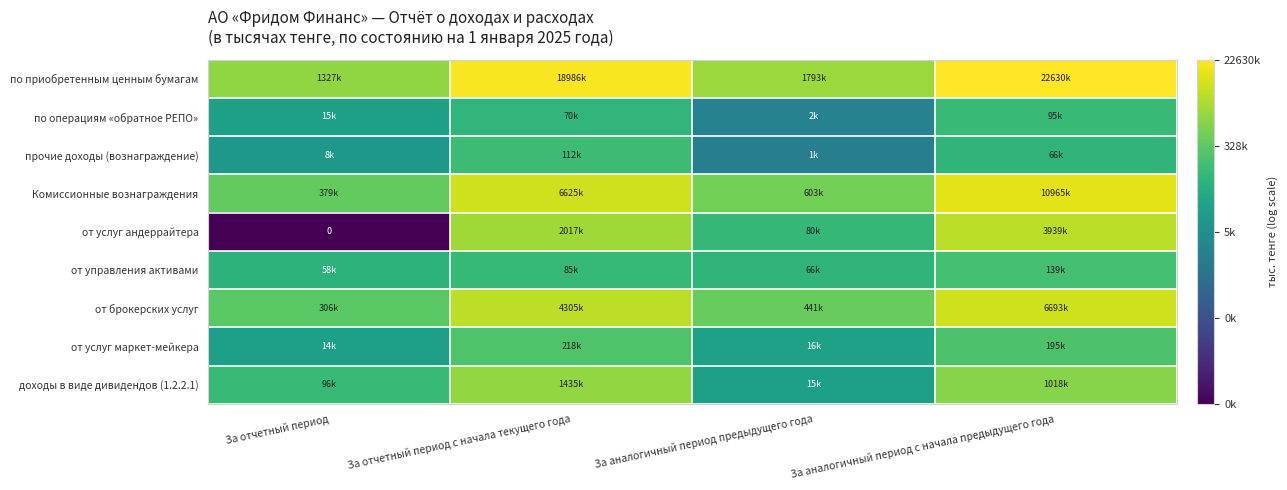

The от услуг маркет-мейкера series shows 21.0 at За аналогичный период с начала предыдущего года. True or false?

False